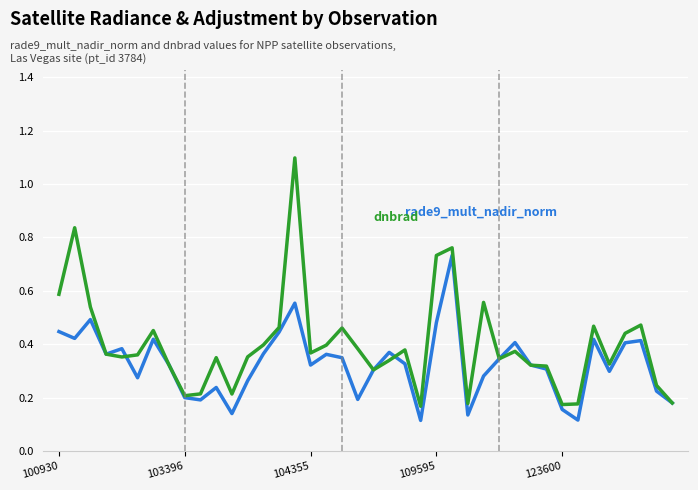

What is the greatest value displayed?

1.1